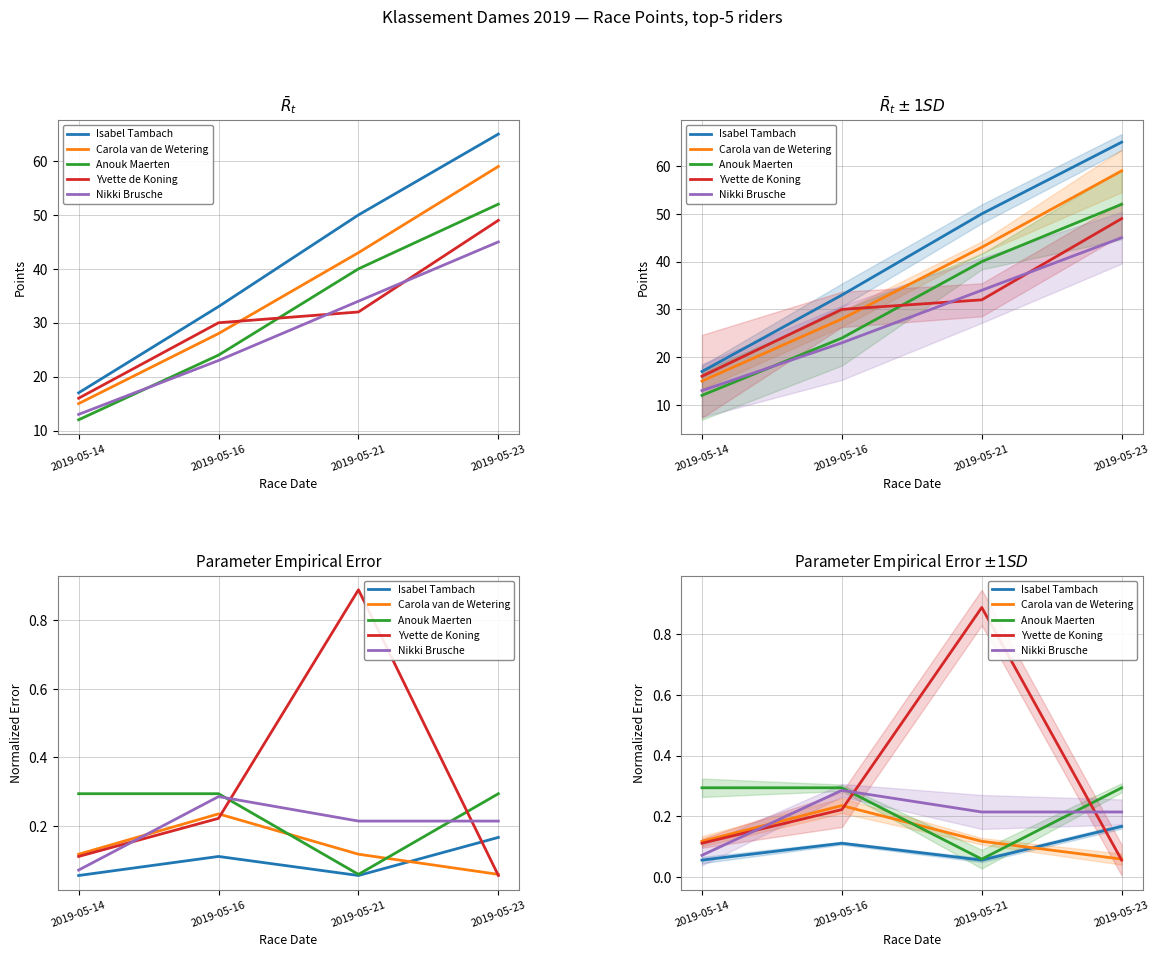

What is the sum of all Isabel Tambach values?

0.4